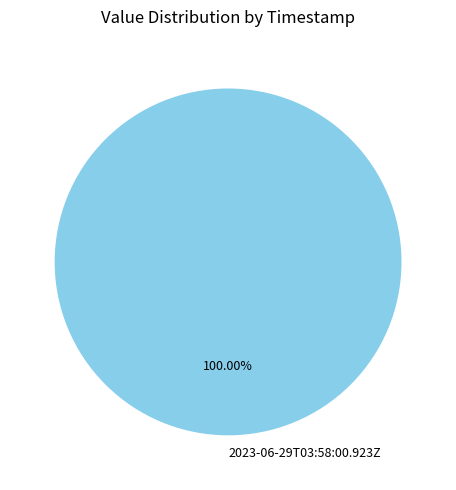

Rank the categories by value from highest to lowest.

2023-06-29T03:58:00.923Z